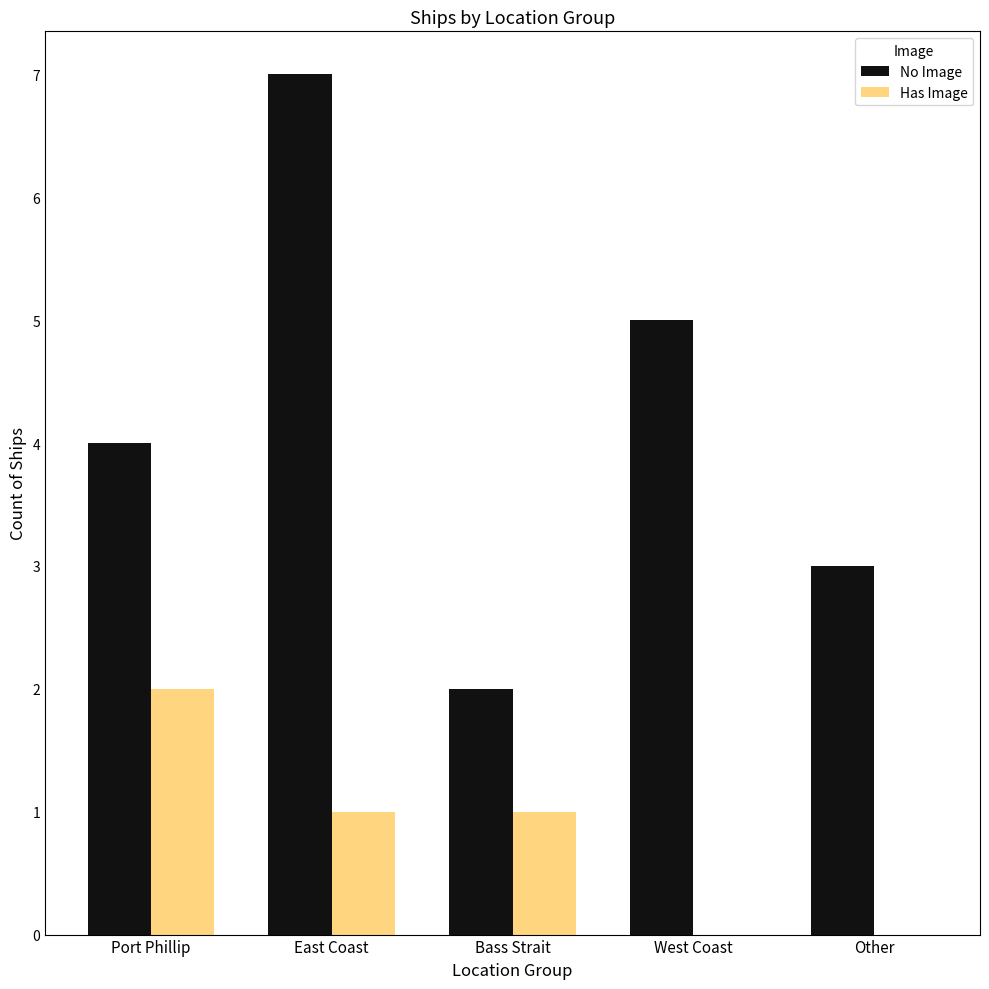

Between West Coast and Other, which series saw the biggest shift?

No Image